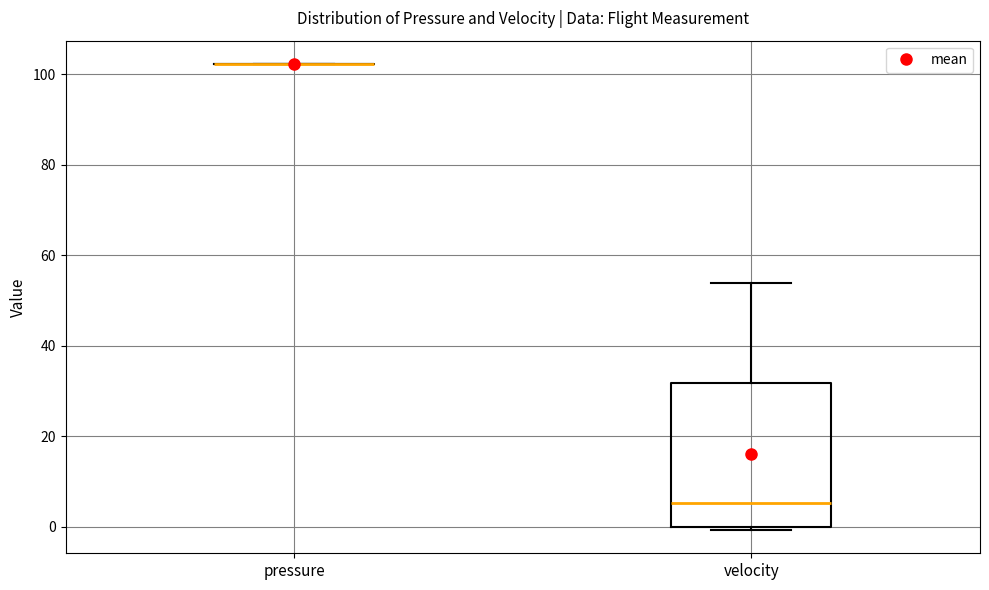

Comparing the boxes themselves (not the whiskers), which one is the tallest?

velocity